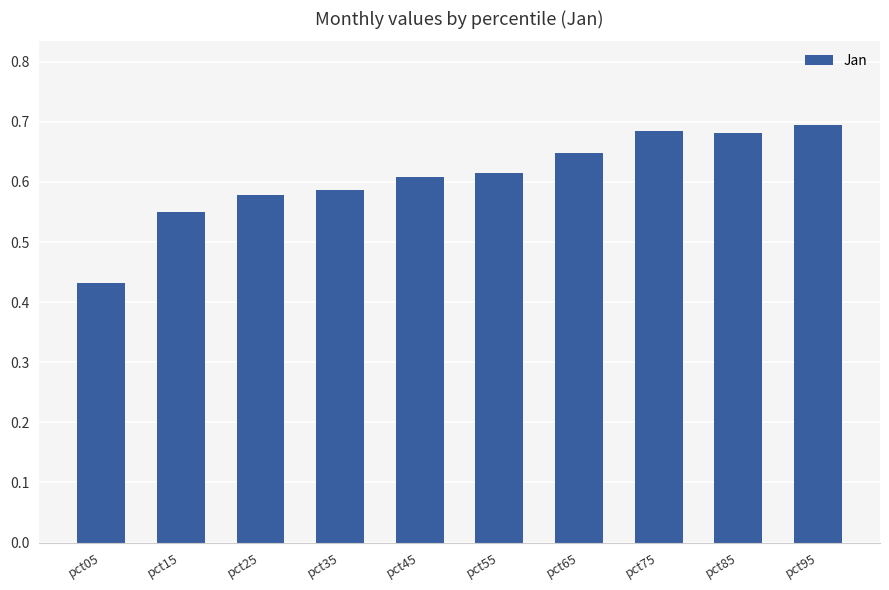

At which category does the chart reach its peak across all series?

pct95